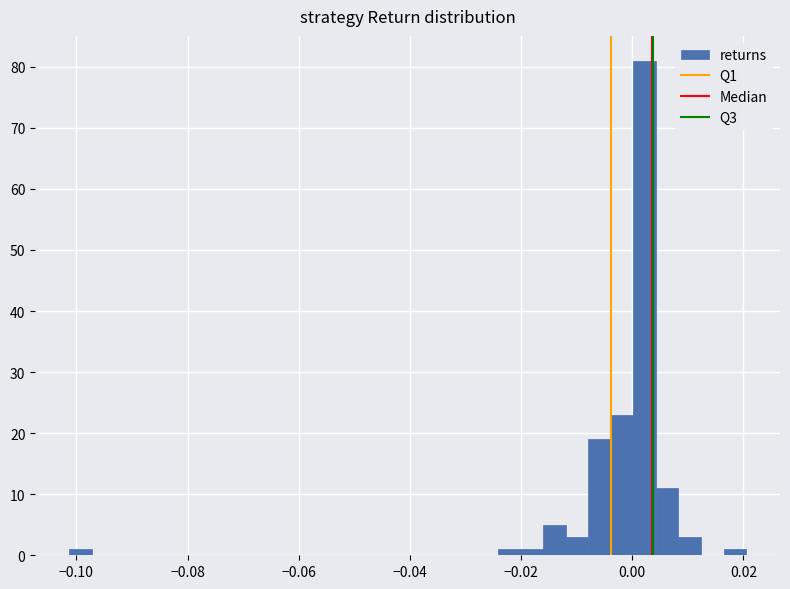

Read against the x-axis, roughly where is the centre of the tallest bar?

0.002